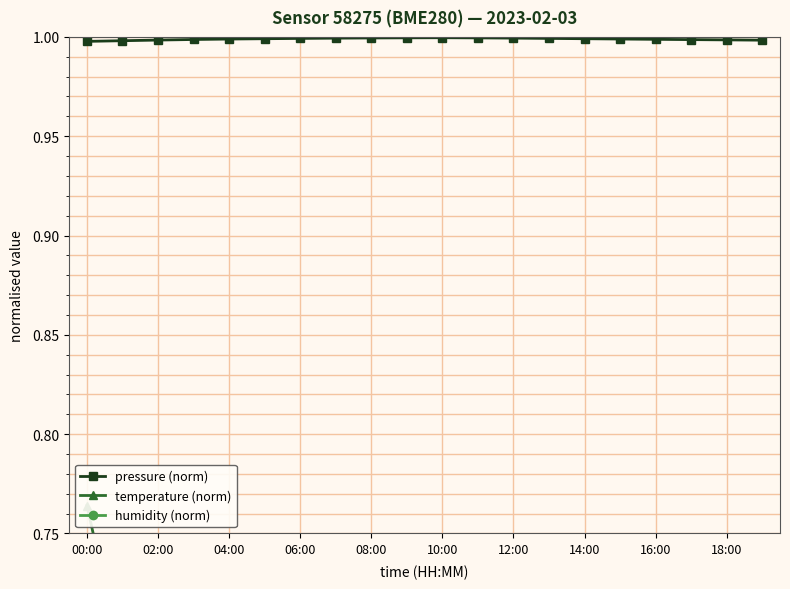

Which series changed the most between 15 and 17?

temperature (norm)